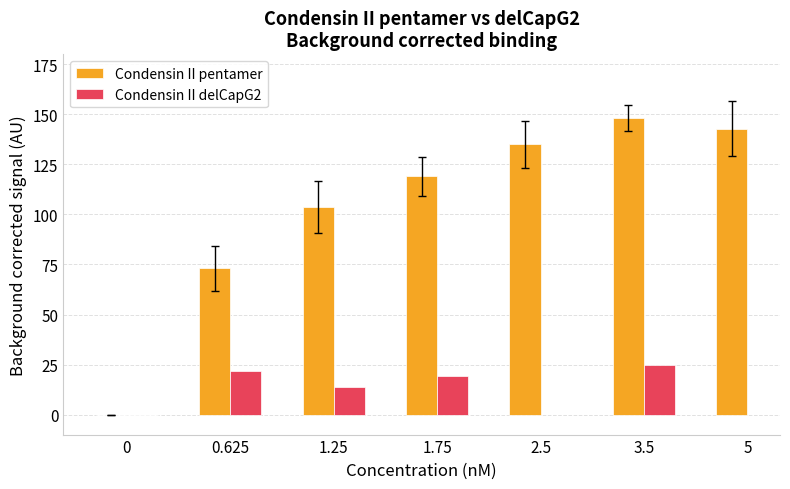

What is the sum of all Condensin II pentamer values?

722.0